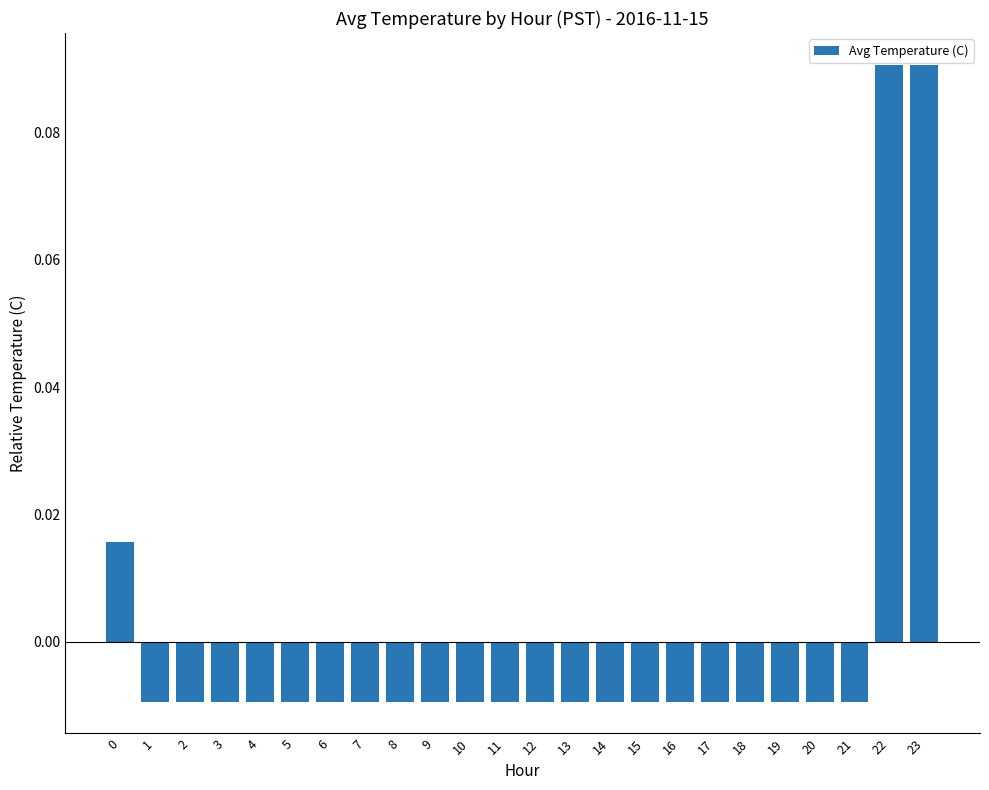

How many data points are above 0?

3